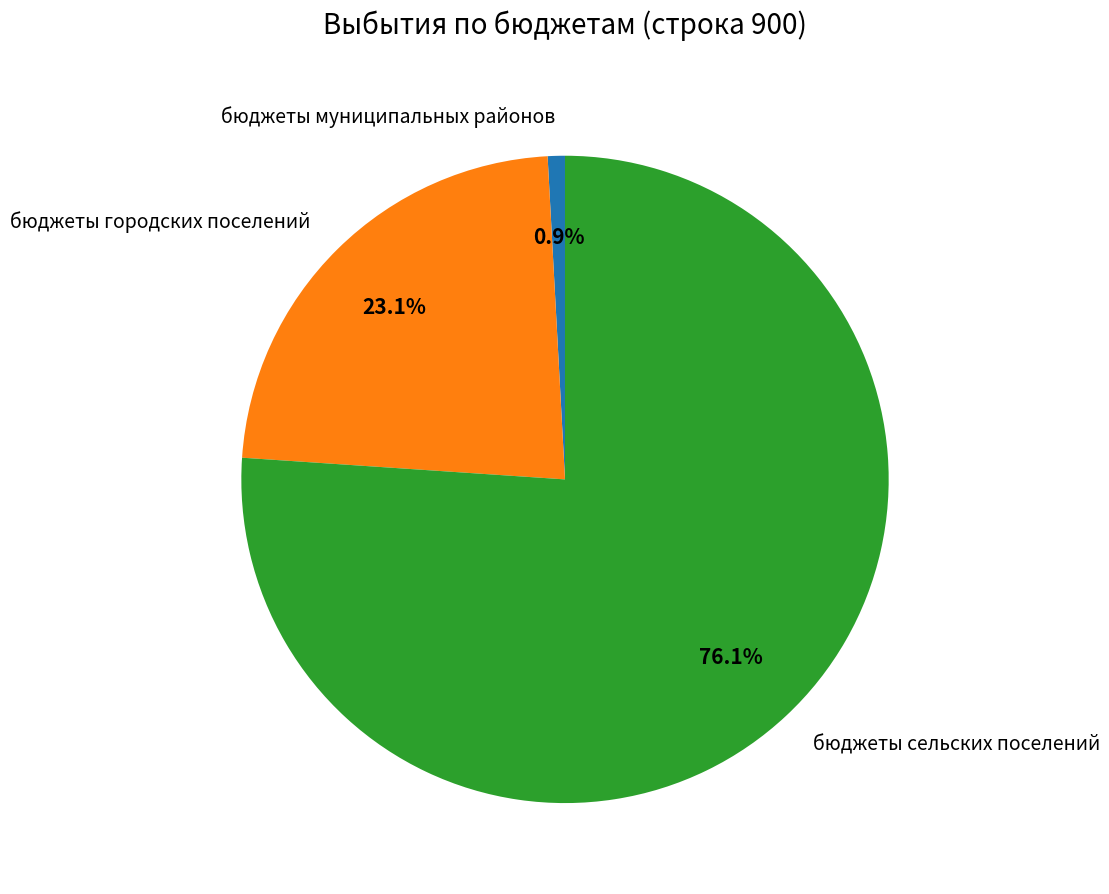

To the nearest percent, what is the average slice percentage?

33%